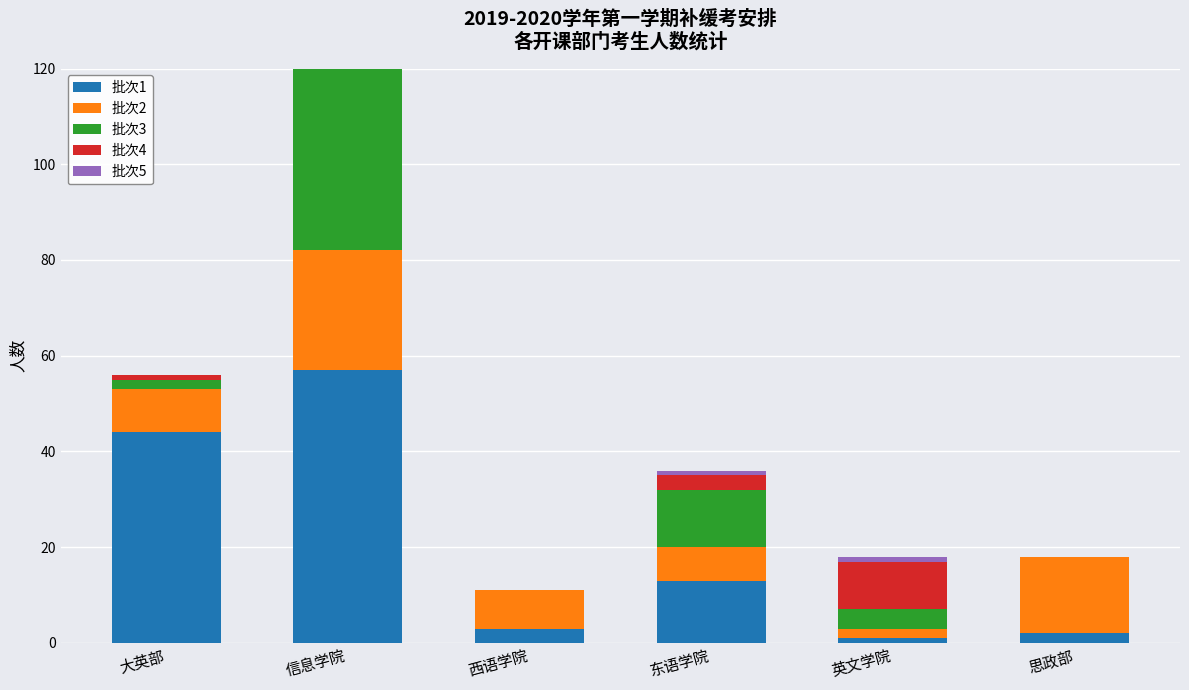

List the labels in order of 批次5 value, largest first.

信息学院, 东语学院, 英文学院, 大英部, 西语学院, 思政部